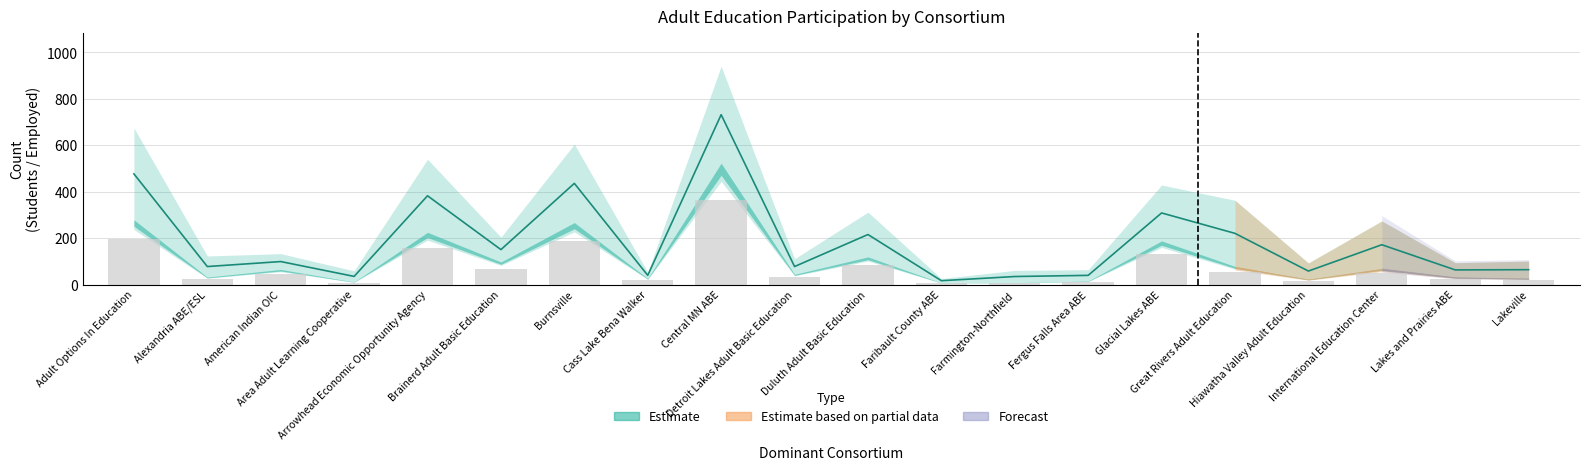

Is it true that Employed (Period 1) equals 48.3 at International Education Center?

True